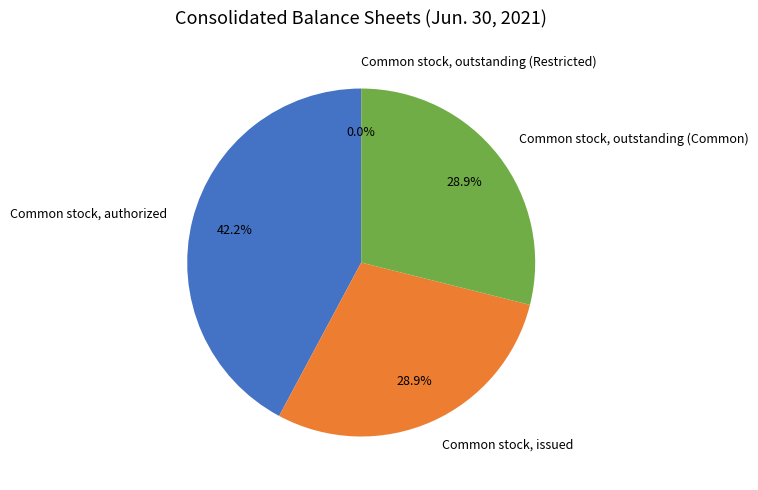

Approximately how many times larger is the value at Common stock, outstanding (Common) compared to Common stock, authorized?

0.7